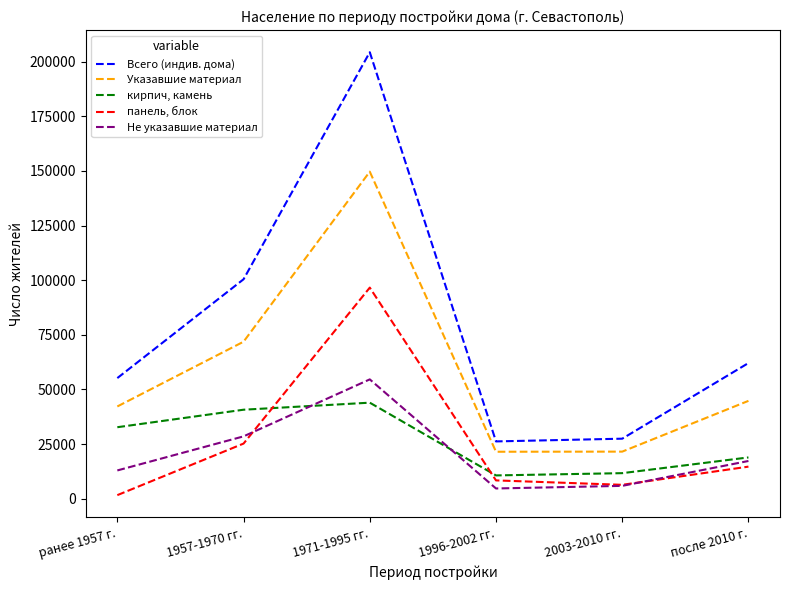

What position from the right is 1971-1995 гг.?

4